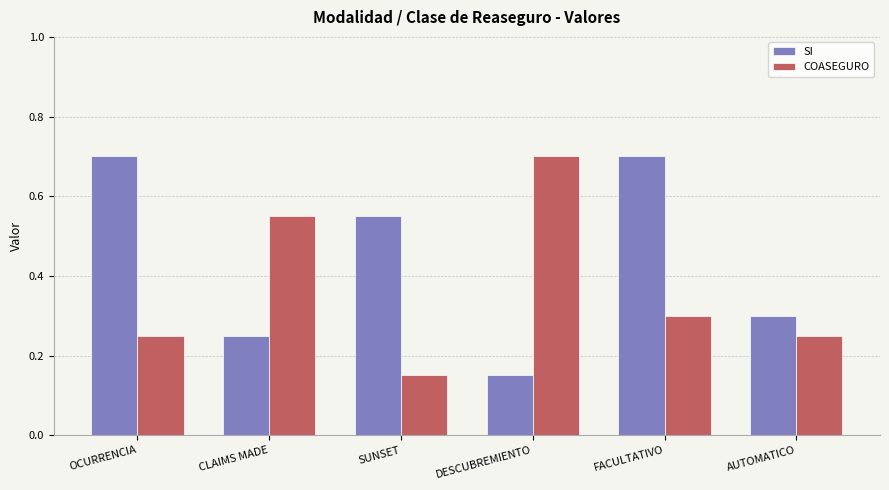

What is the average value of the COASEGURO series?

0.4